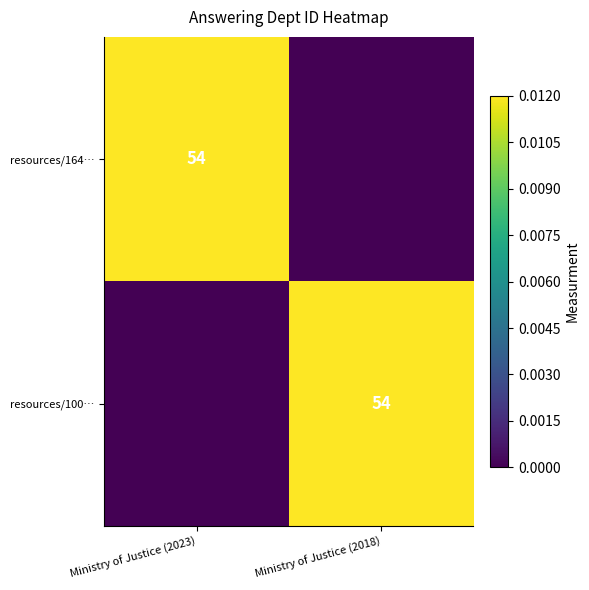

True or false: resources/100… has a value of 37 at Ministry of Justice (2018).

False